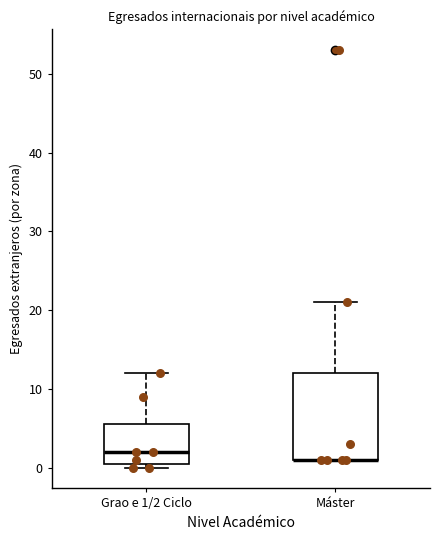

Reading left to right, transcribe this box plot: for each box, give where its median line is, the range the box spans, and where its two whiskers end, as read against the y-axis. The values are not printed on the chart, so give them approximately, as read against the axis.

Grao e 1/2 Ciclo: median 2, box 1 to 6, whiskers 0 to 12
Máster: median 1 (drawn on the box's lower edge), box 1 to 12, whiskers 1 to 21